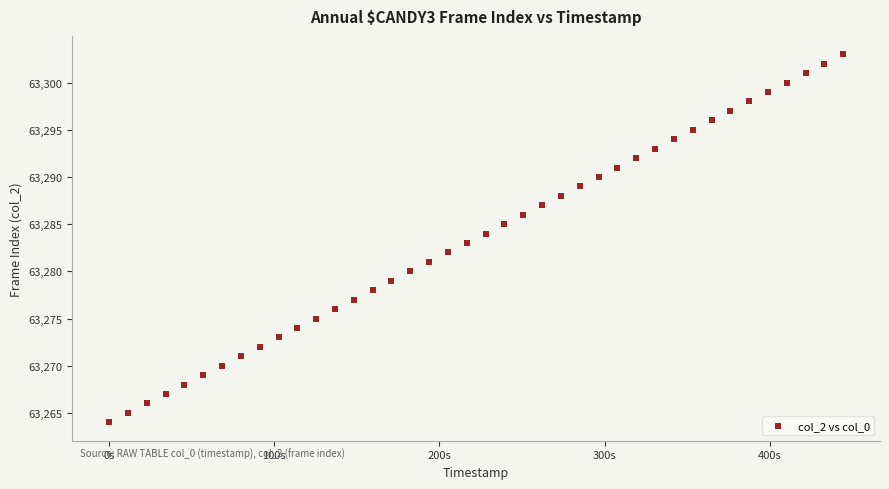

What is the range of Y values (max minus min)?

39